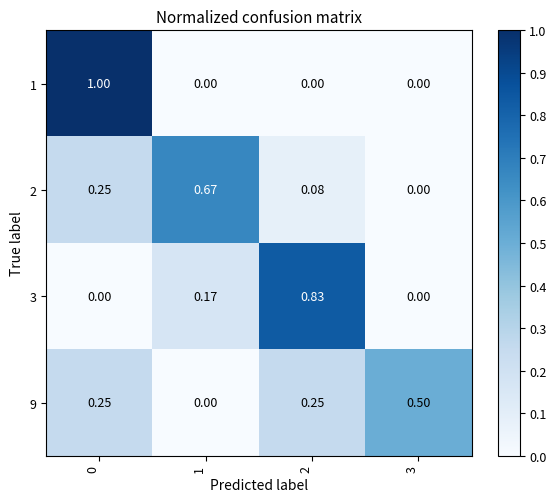

Rank the series at 2 from highest to lowest value.

3, 9, 2, 1